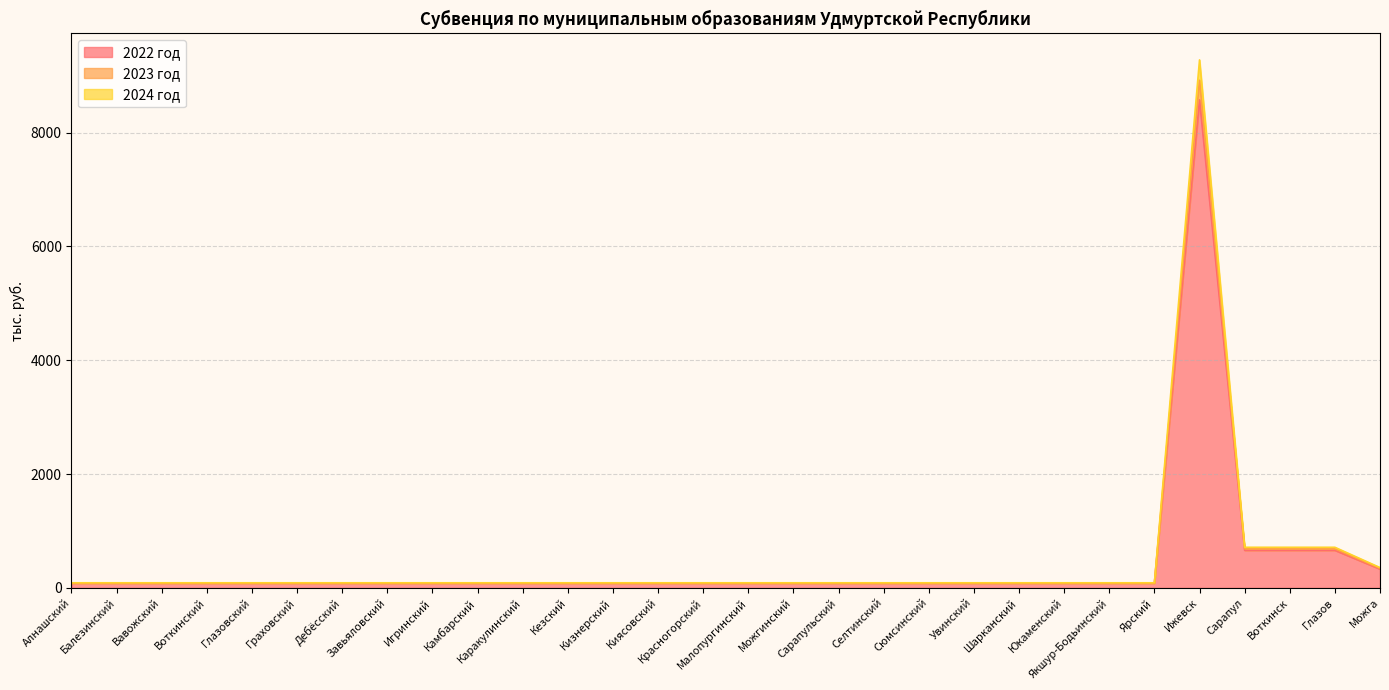

Which category has the lowest value in the 2023 год series?

Алнашский